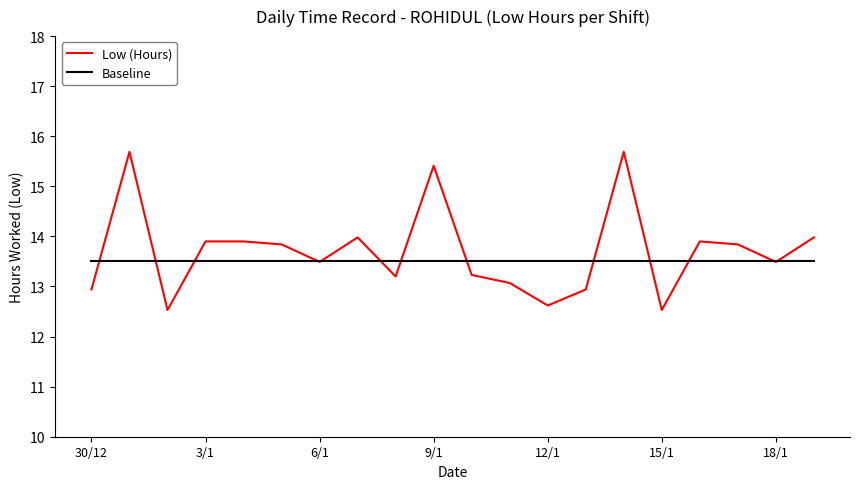

Which series has the widest spread of values?

Low (Hours)